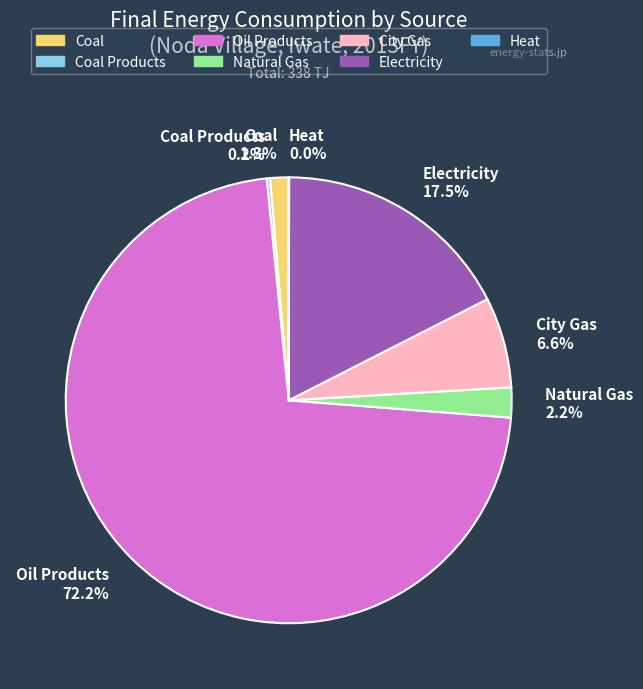

Does Oil Products account for over 50% of the chart?

Yes